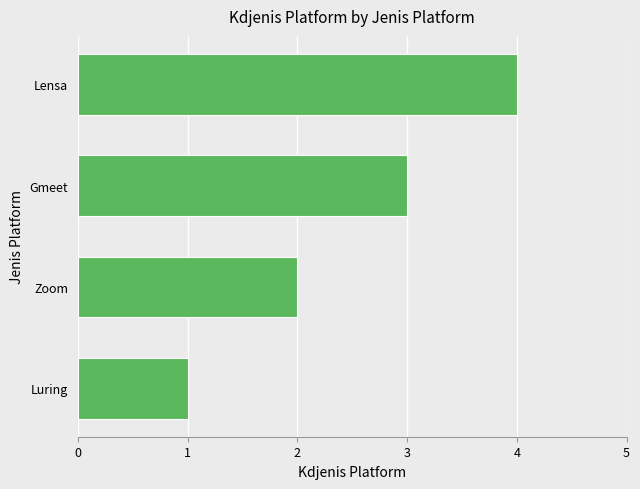

What is the change in value from Luring to Lensa?

+3